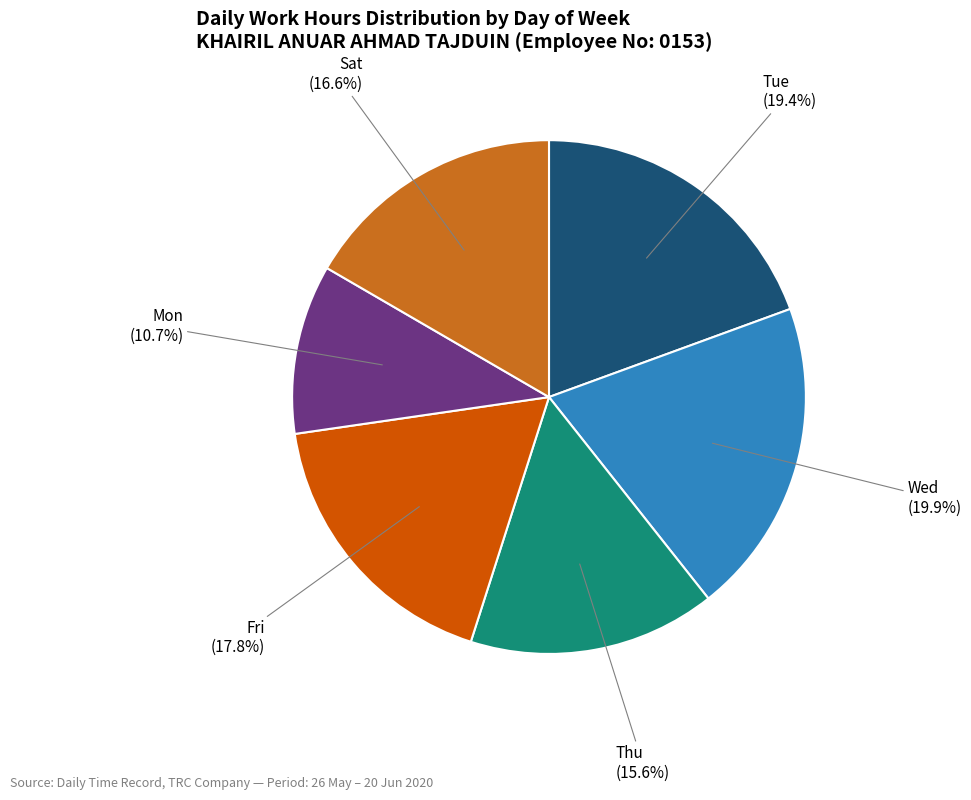

How many segments does this pie chart have?

6